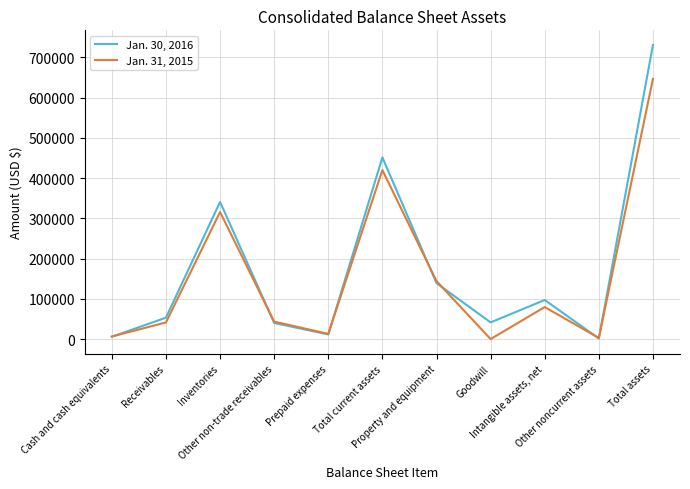

At which category is the sum across all series the highest?

Total assets